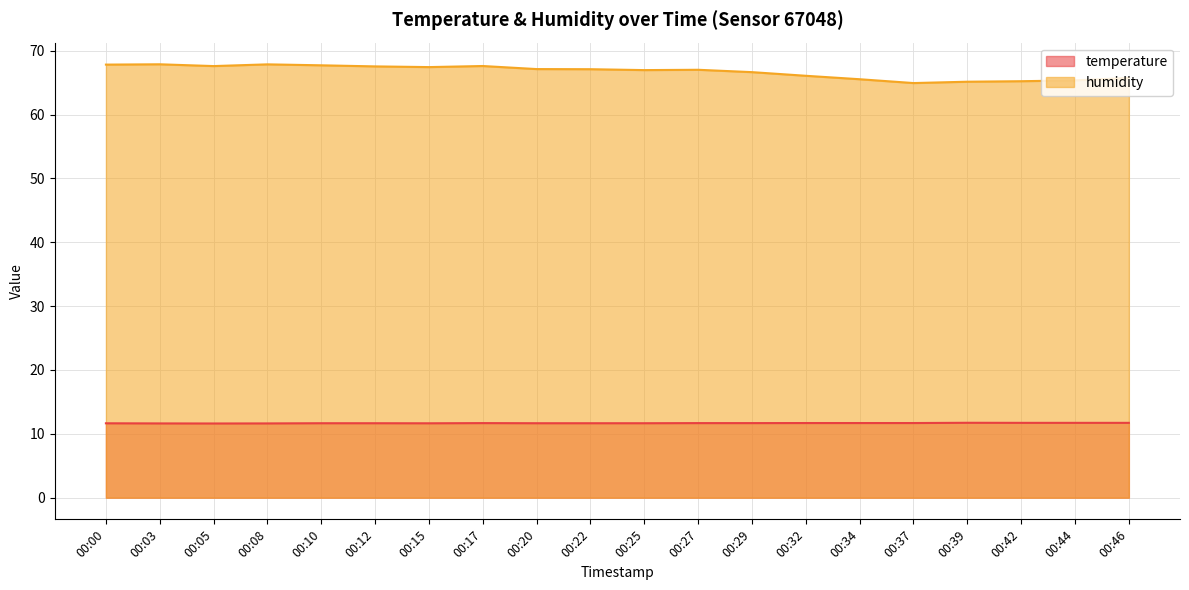

Count the temperature values in the range 11 to 12.

20